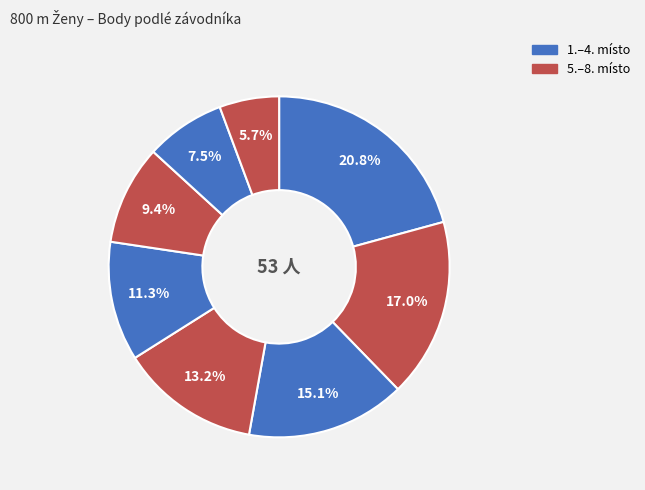

How many segments does this pie chart have?

8